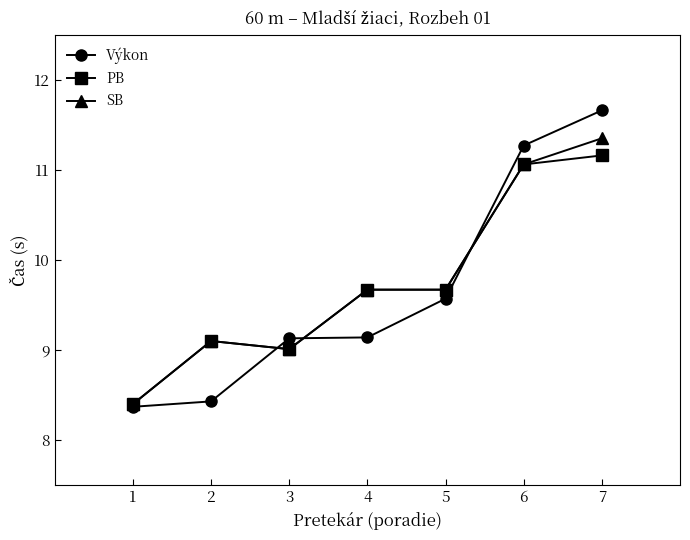

Rank the series at 7 from highest to lowest value.

Výkon, SB, PB